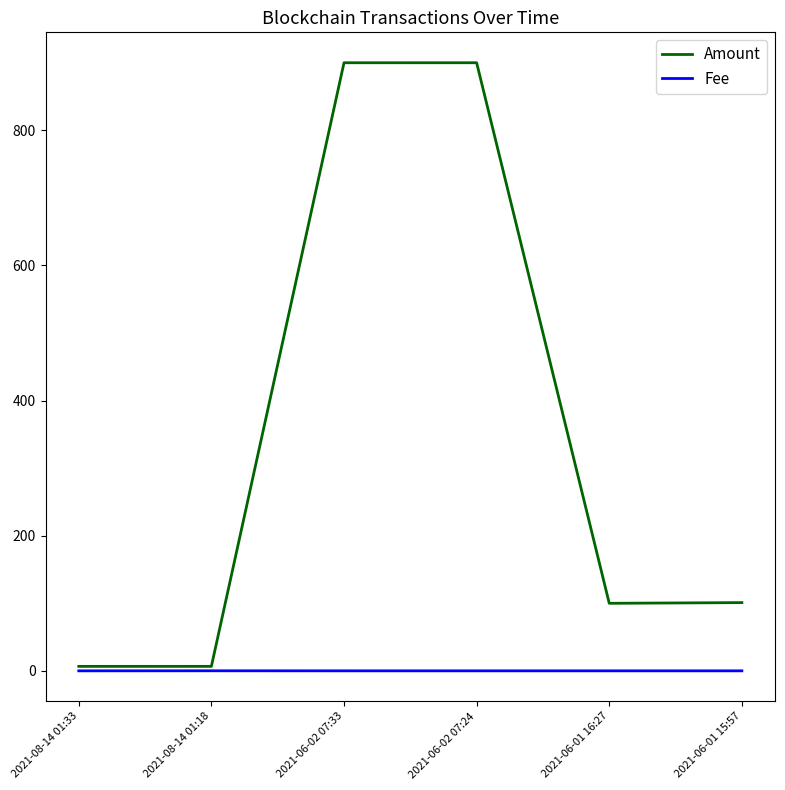

The value of Fee at 2021-06-02 07:24 is 0.0. True or false?

True